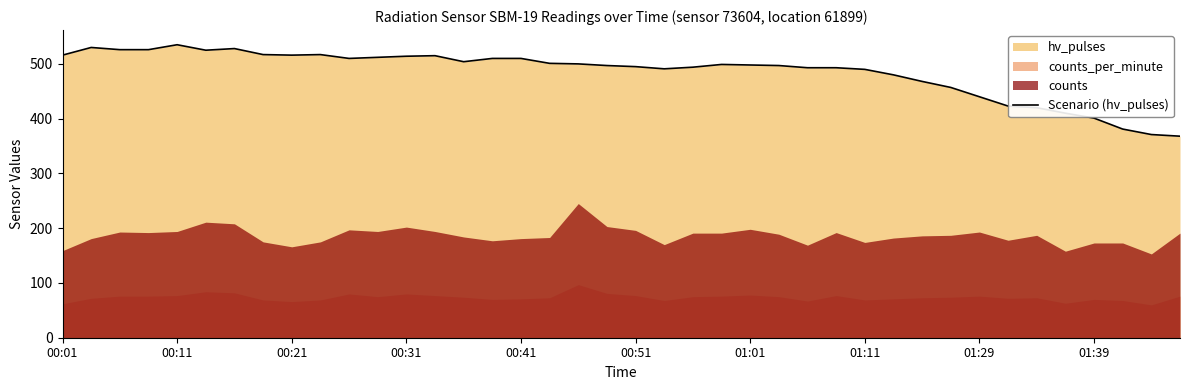

What is the highest value of the Scenario (hv_pulses) series?

535